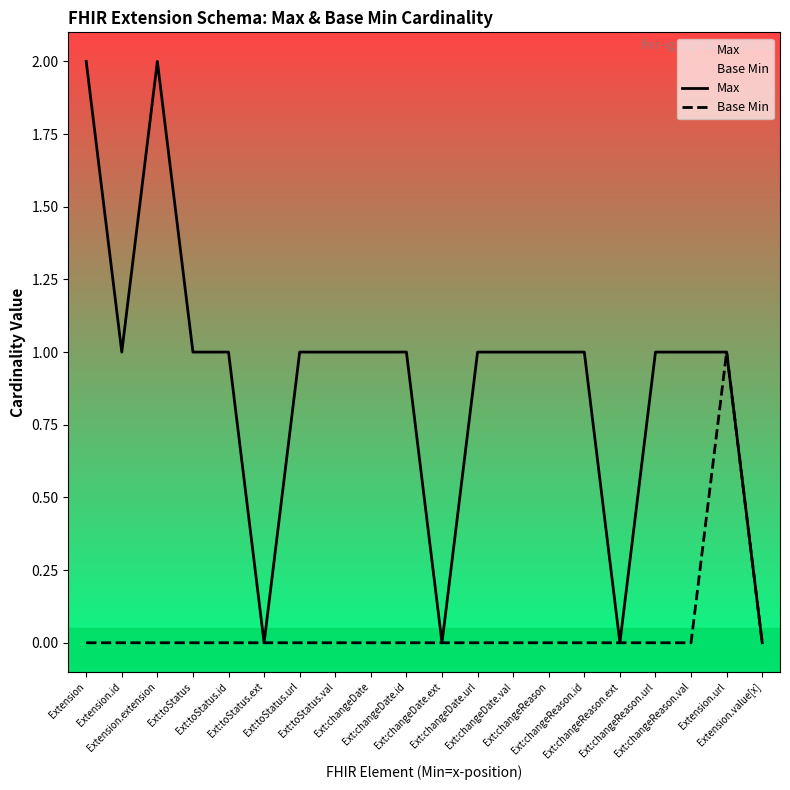

What is the label of the 9th point from the right?

Ext:changeDate.url